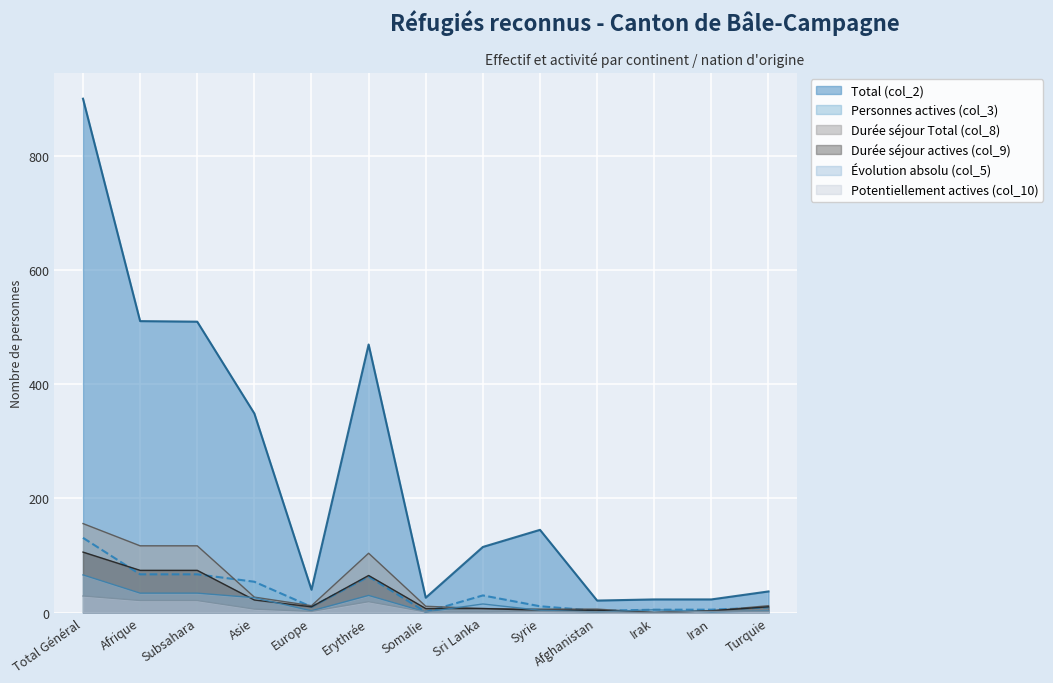

What is the difference between the highest and lowest values at Subsahara?

489